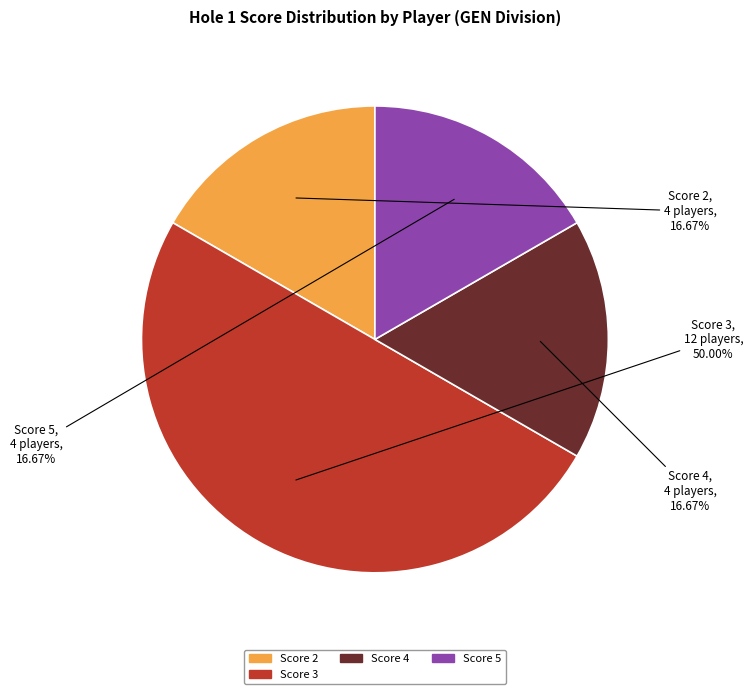

How many segments does this pie chart have?

4